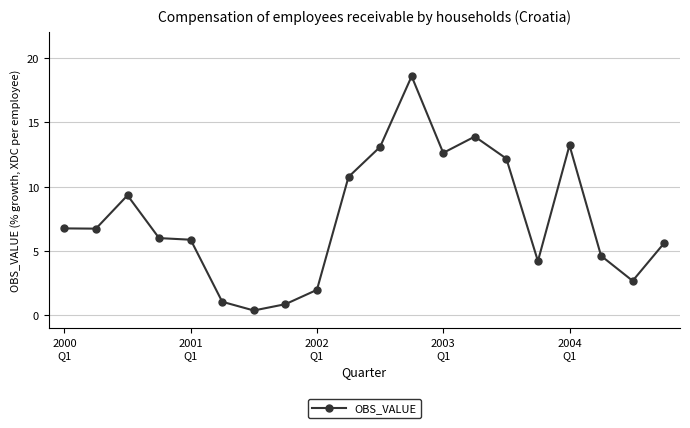

What is the value of the 3rd point from the left?

9.3